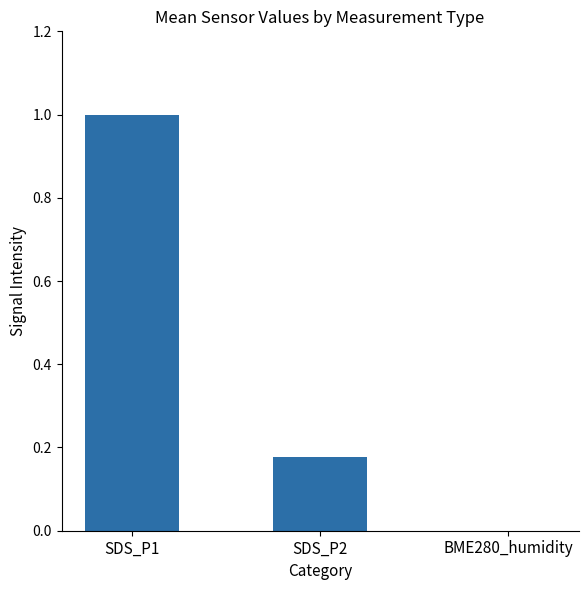

What is the change in value from SDS_P1 to BME280_humidity?

-1.0